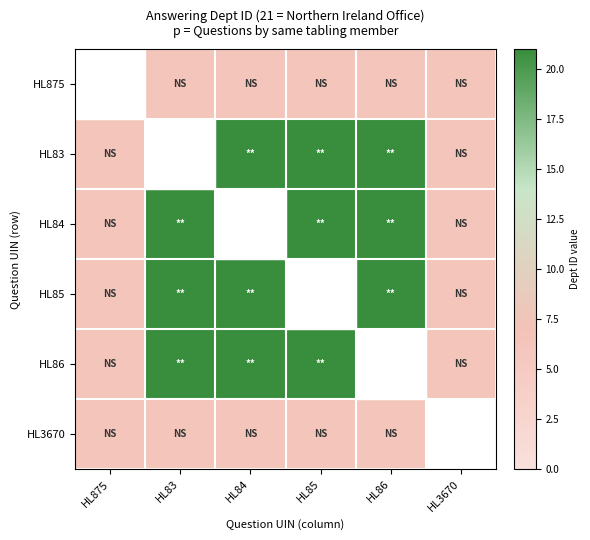

How many series are shown in this chart?

6